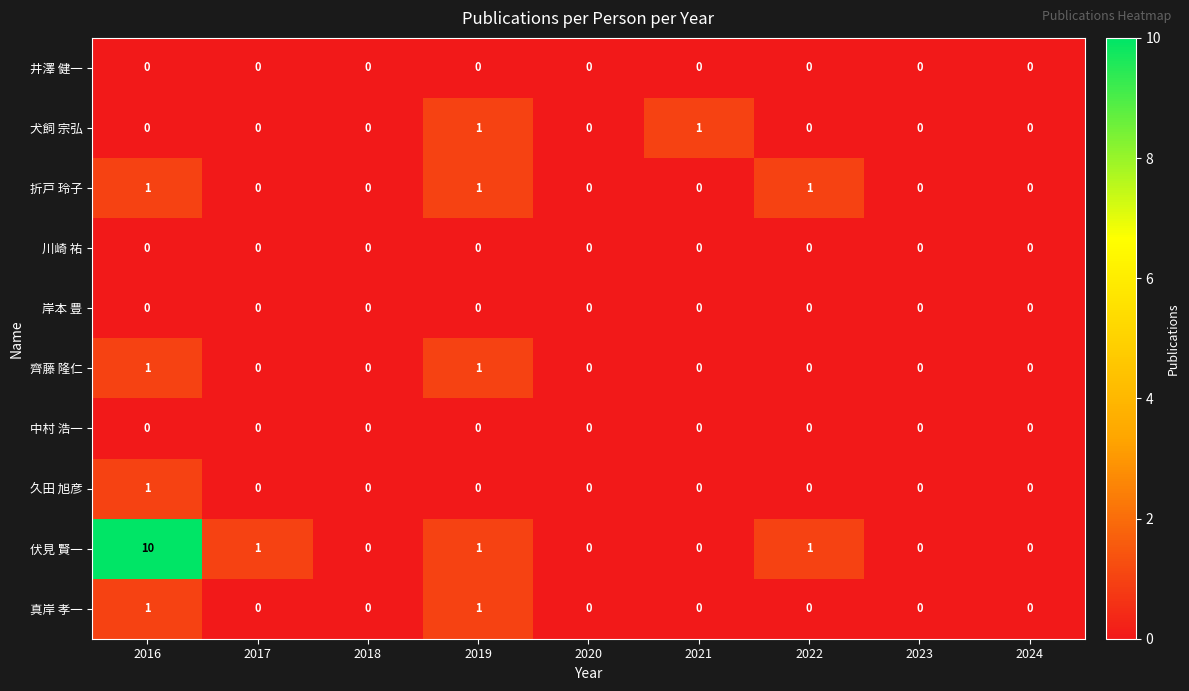

Which label corresponds to the largest value in the chart?

2016